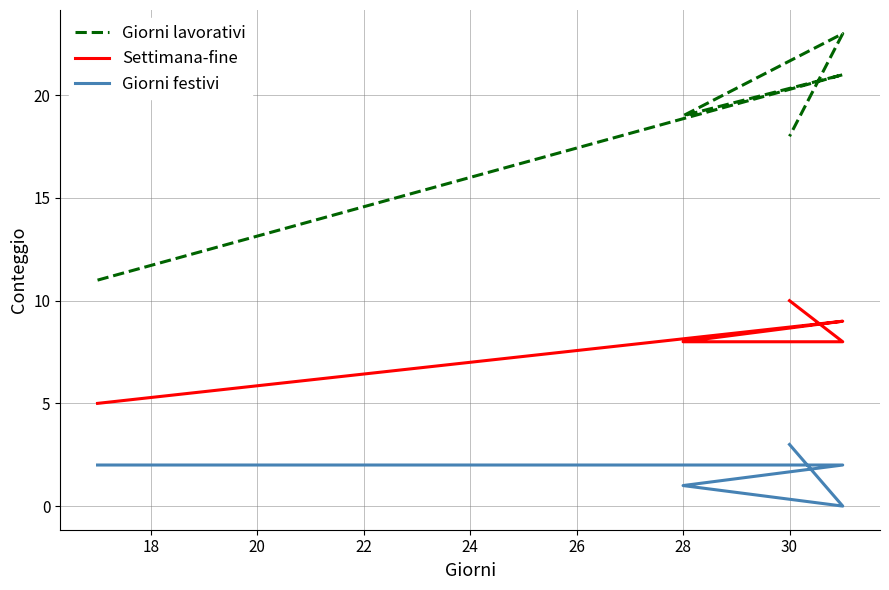

What is the minimum value for Giorni lavorativi?

11